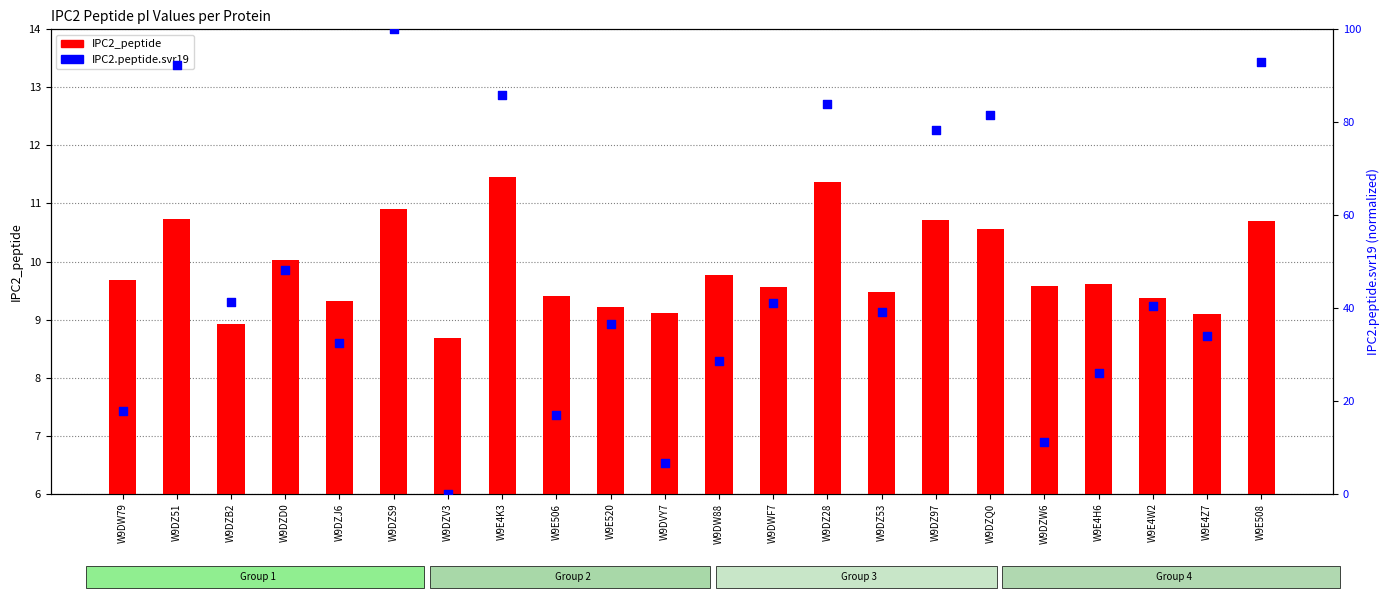

At how many categories does at least one series exceed 89?

3